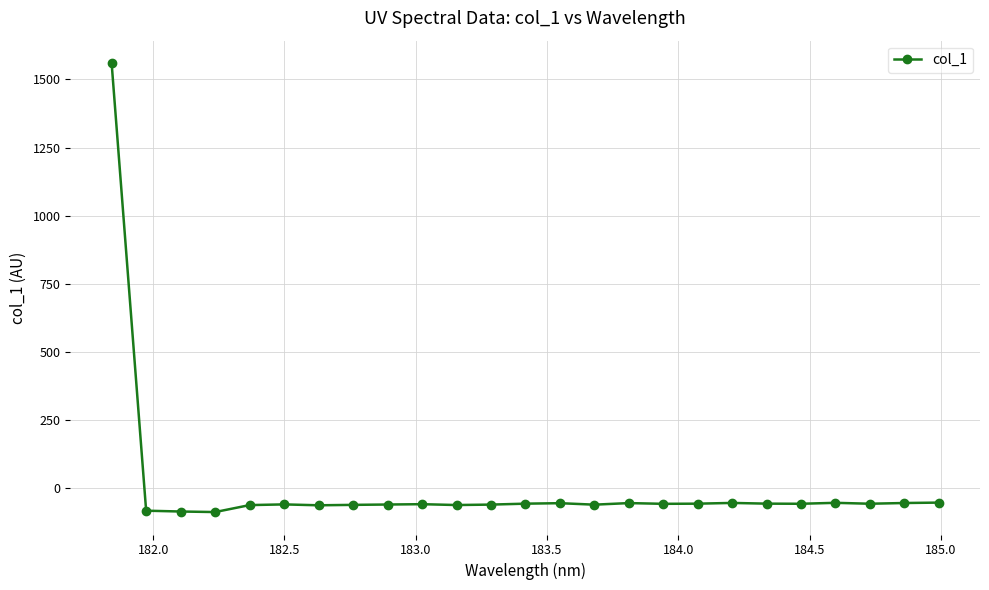

True or false: the data has more than 1 interior local peaks.

True